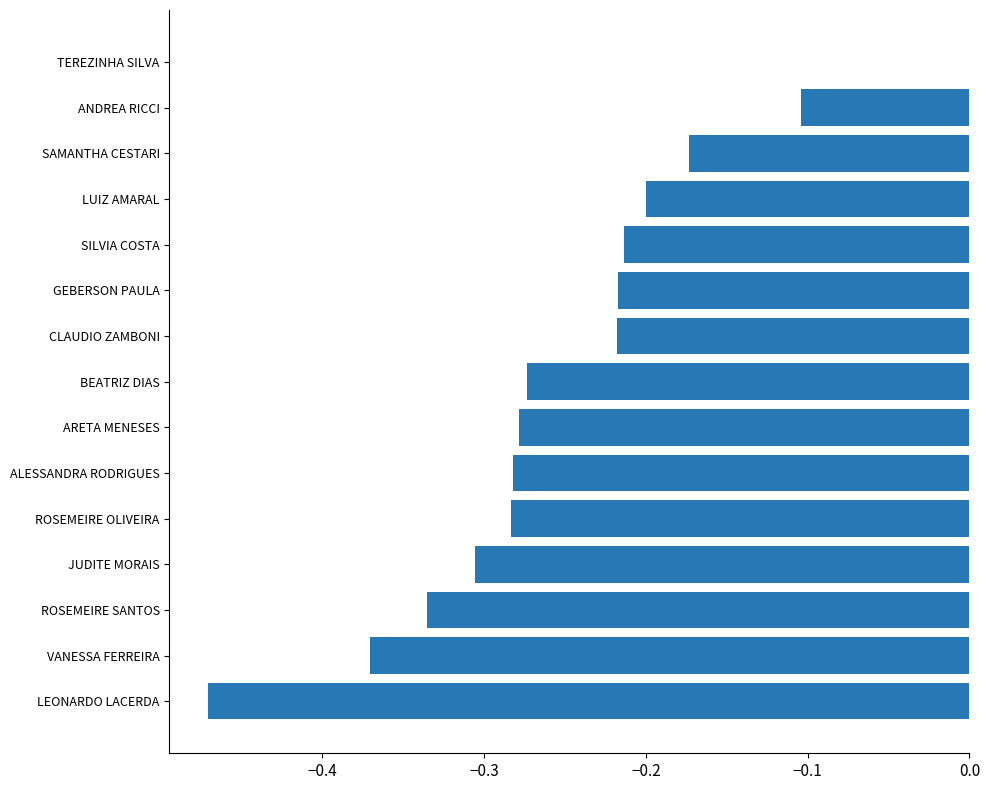

Which has a higher value, CLAUDIO ZAMBONI or ALESSANDRA RODRIGUES?

CLAUDIO ZAMBONI